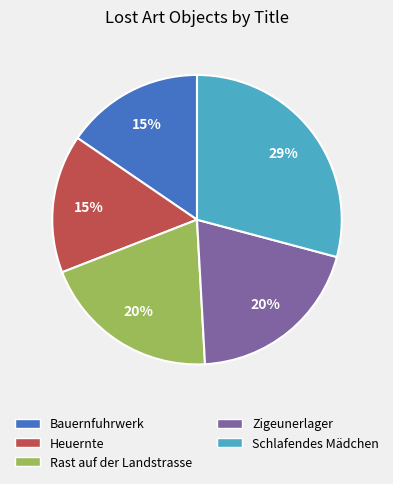

Is there a majority slice in this chart?

No